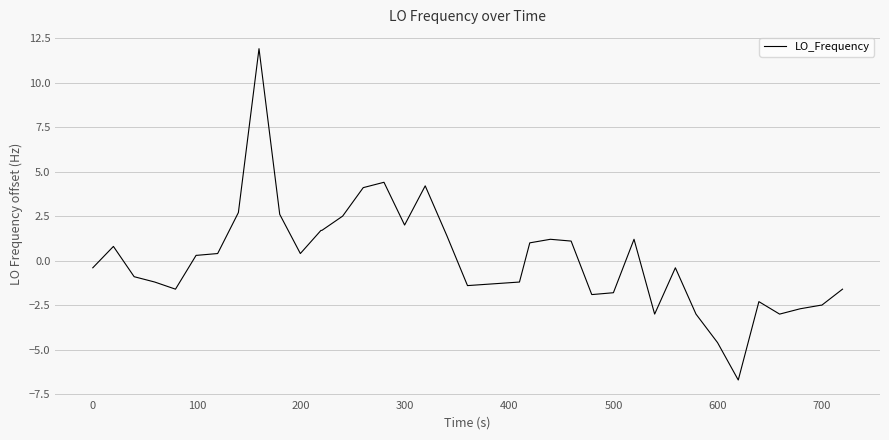

What is the greatest value displayed?

11.9